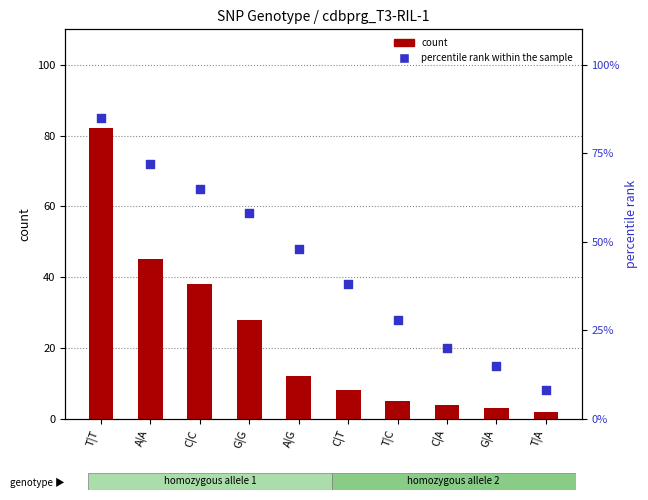

What is the total value across all series at T|C?

33